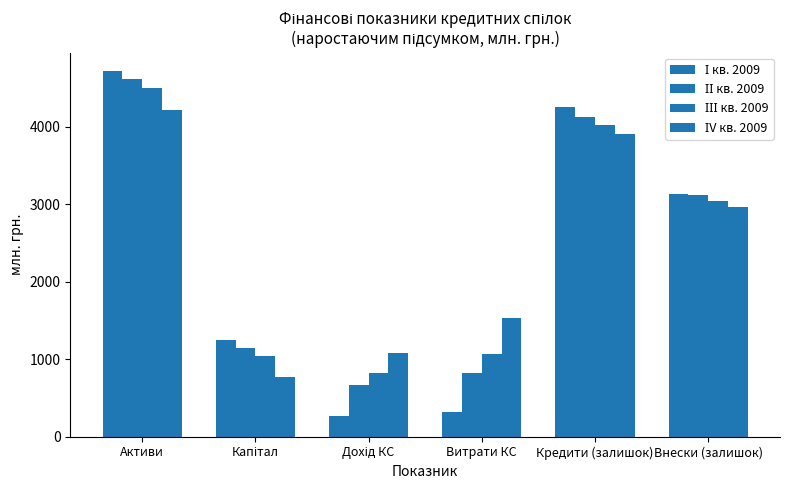

How many bars are there in total?

24